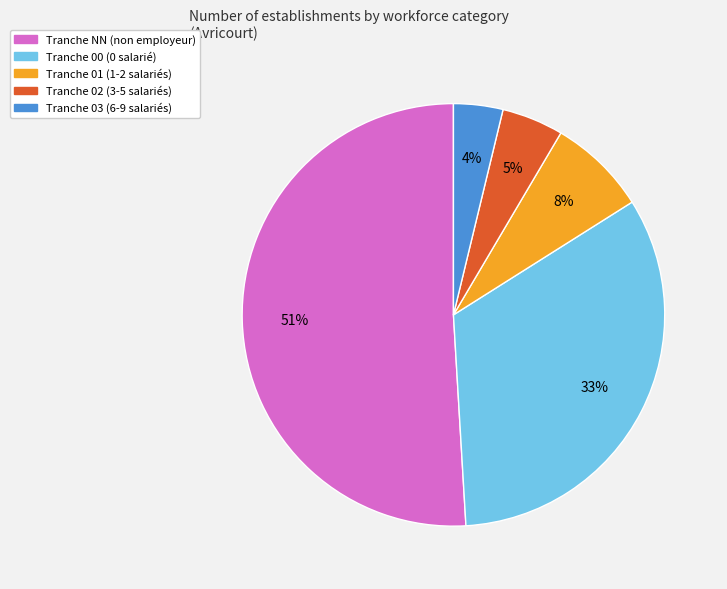

Approximately how many times larger is the value at Tranche 01 (1-2 salariés) compared to Tranche 03 (6-9 salariés)?

2.0